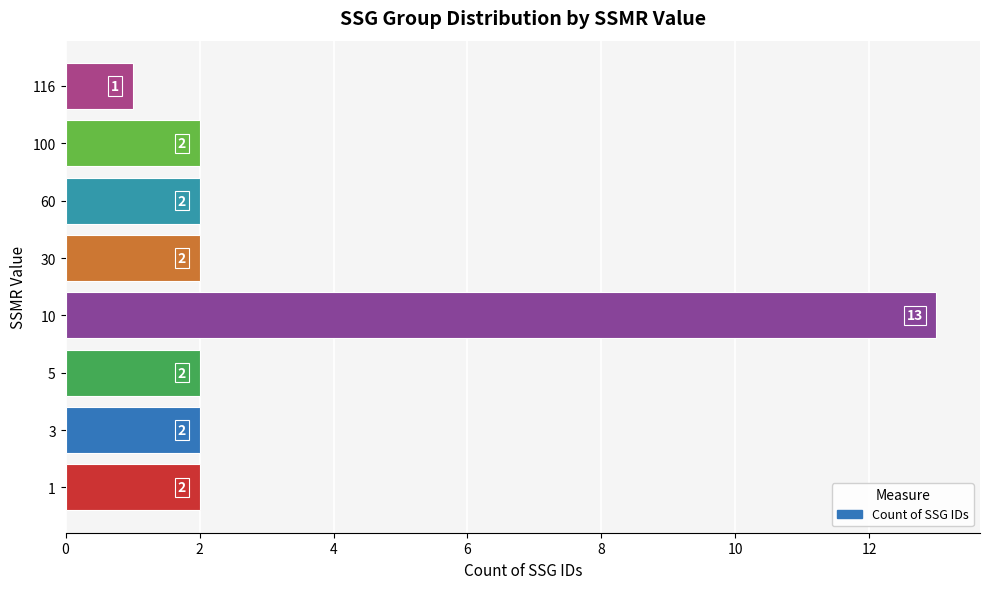

Approximately how many times larger is the value at 5 compared to 30?

1.0